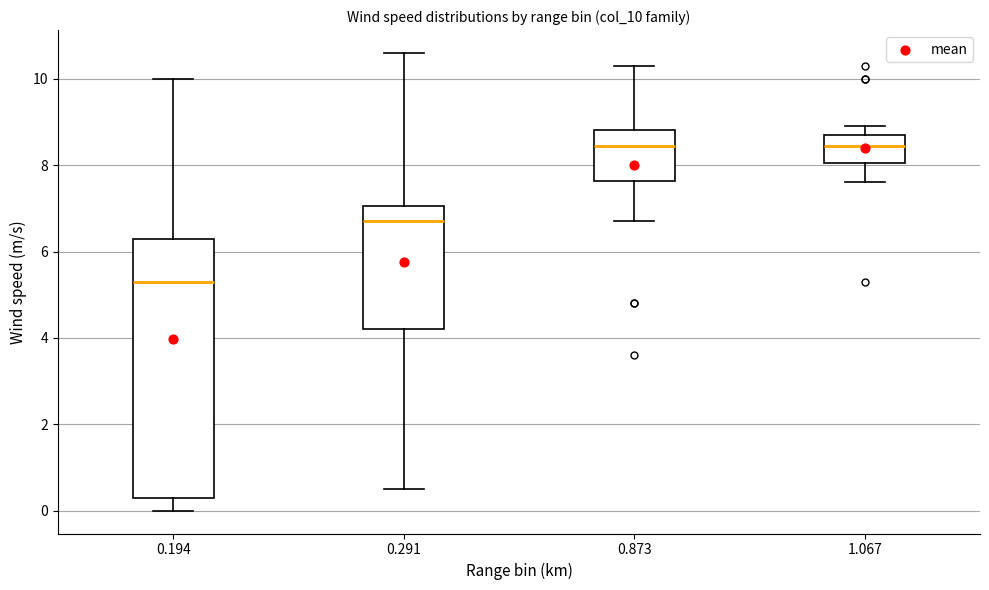

Which box is the tallest, from its lower edge to its upper edge?

0.194